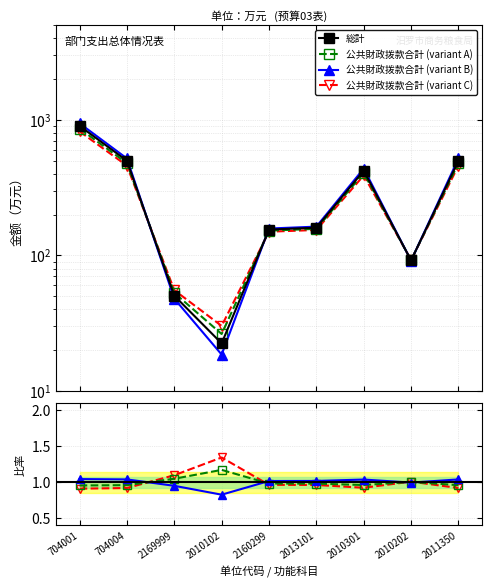

What is the sum of all 总计 values?

2796.3